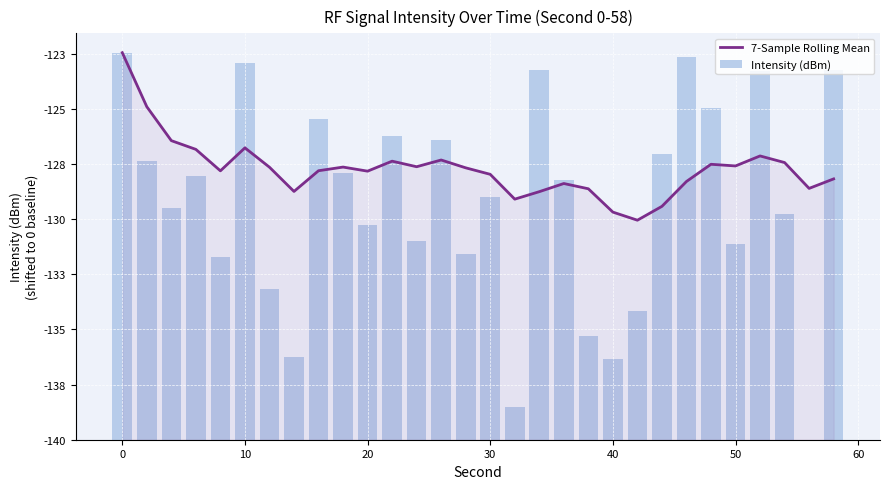

What is the difference between the maximum and minimum values in the Intensity (dBm) series?

17.5